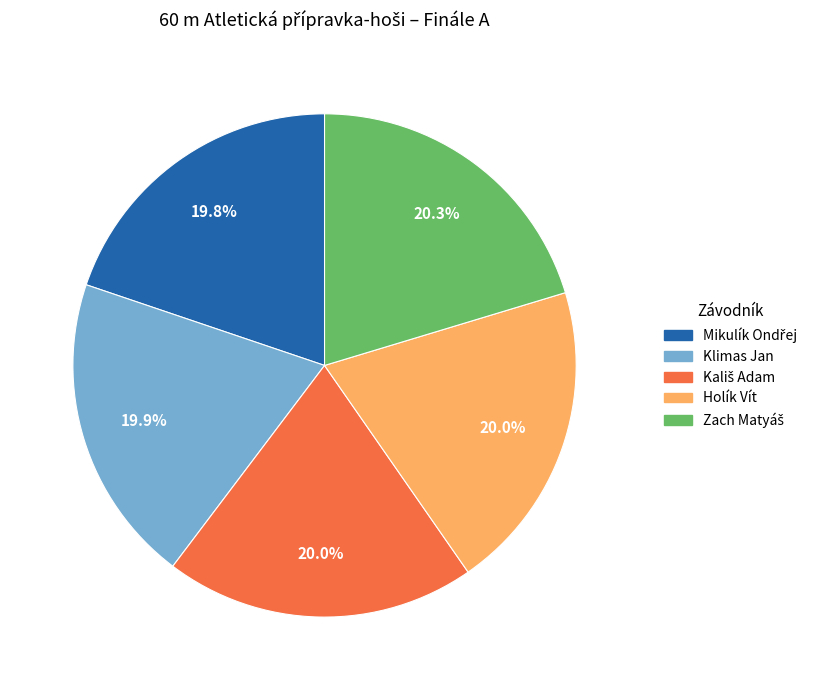

What portion of the pie excludes Klimas Jan?

80.1%